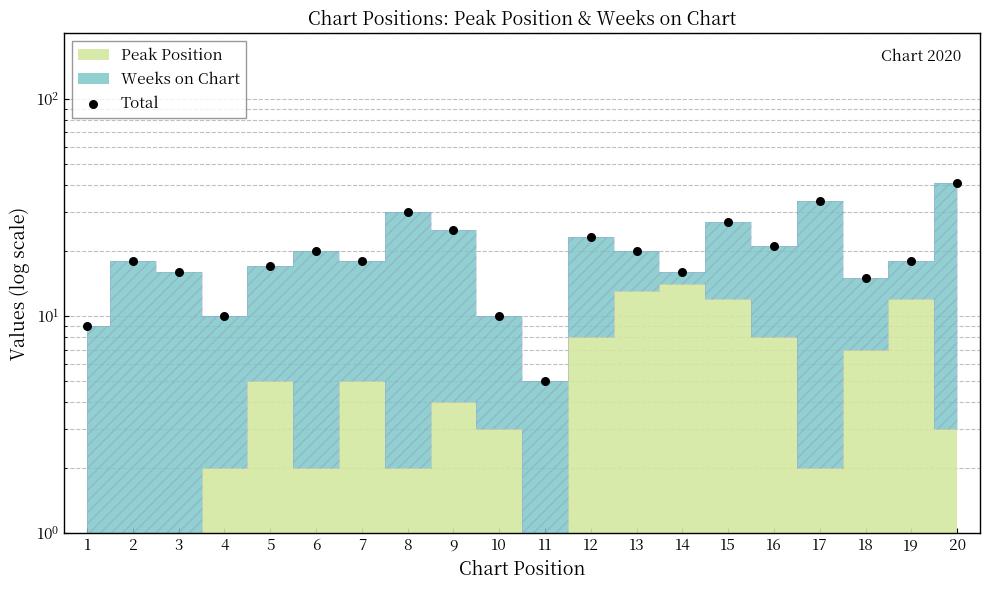

What is the change in value from 3 to 17?

+18